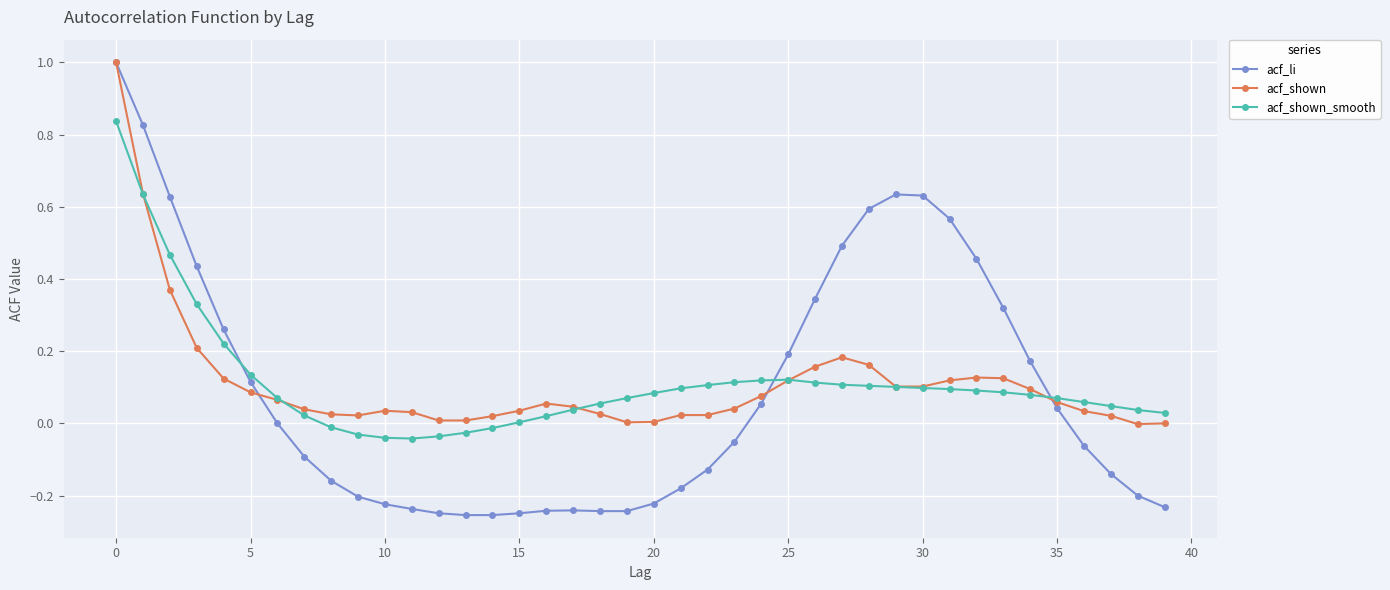

Which series has the widest spread of values?

acf_li